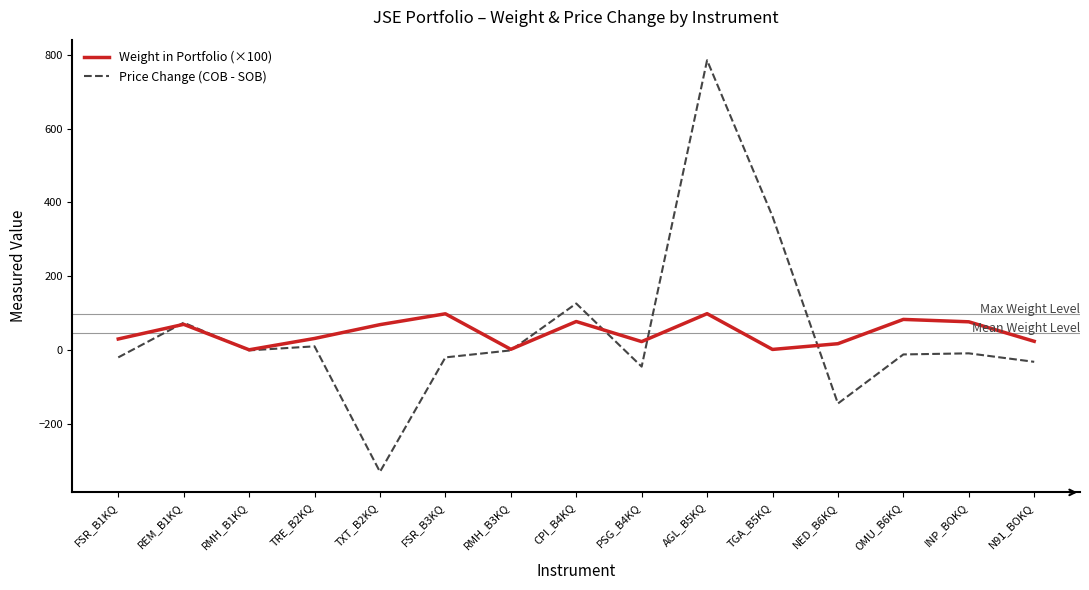

Which series changed the most between CPI_B4KQ and OMU_B6KQ?

Price Change (COB - SOB)